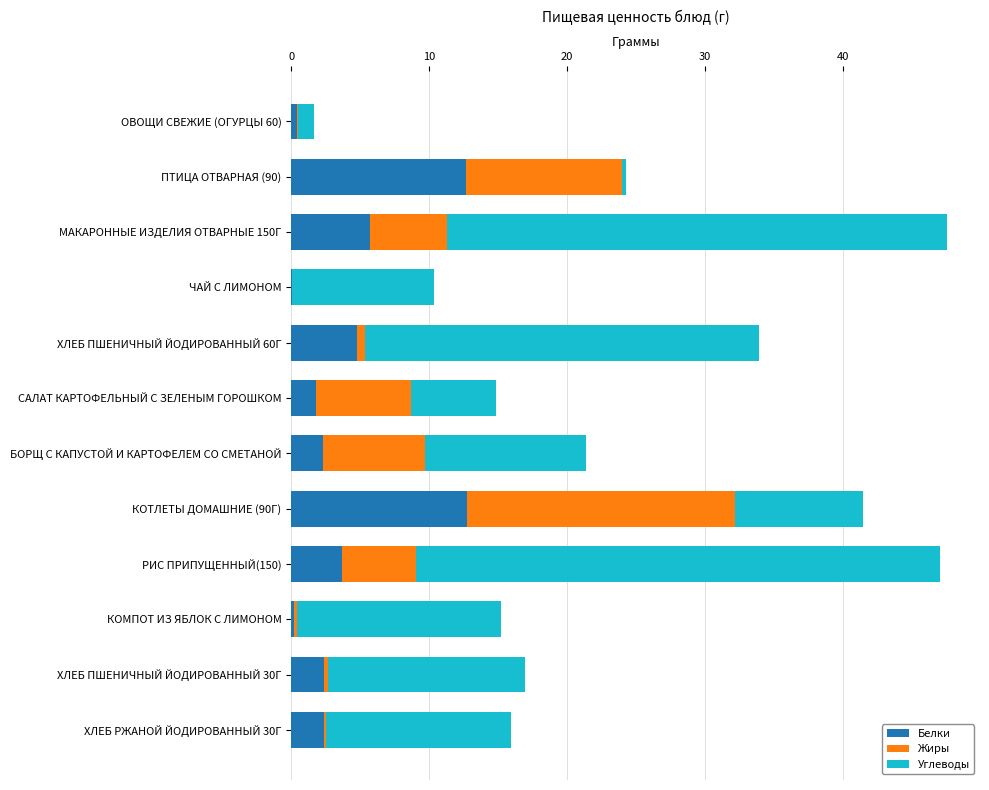

The value of Белки at ХЛЕБ ПШЕНИЧНЫЙ ЙОДИРОВАННЫЙ 60Г is 6.7. True or false?

False